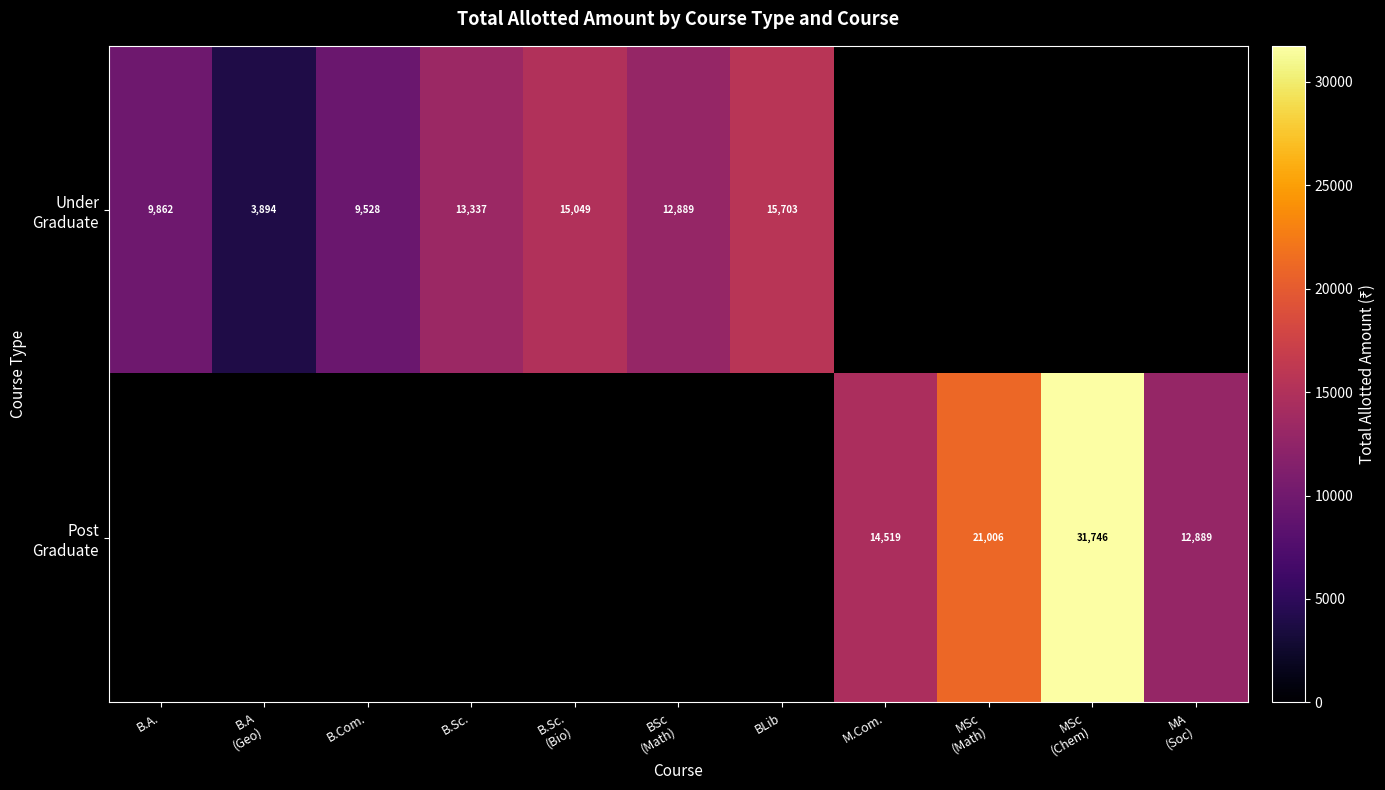

How many values in Under Graduate are above zero?

7